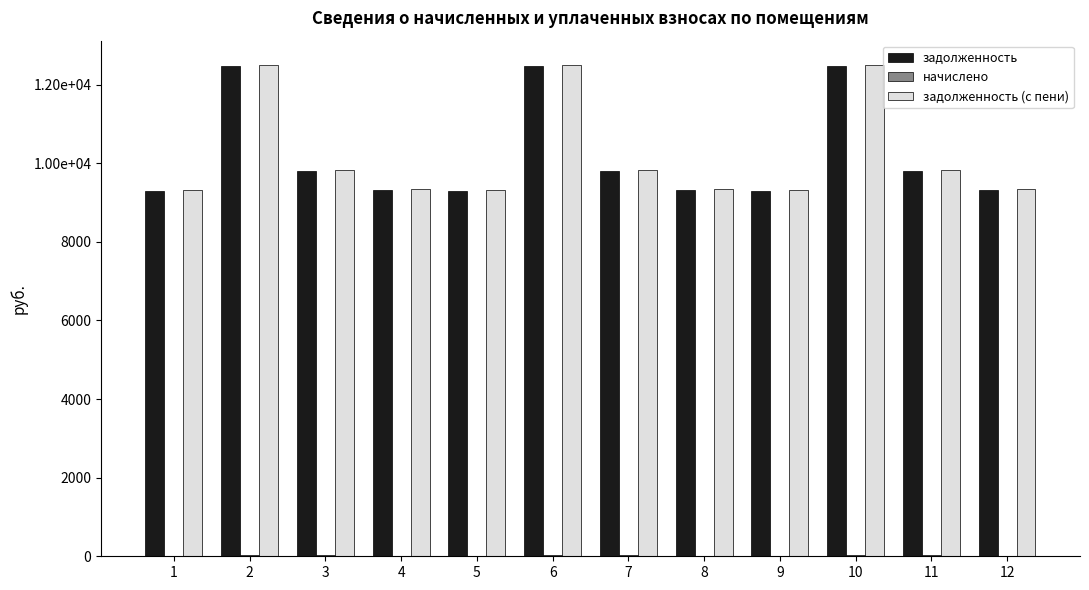

Are the bars horizontal?

No